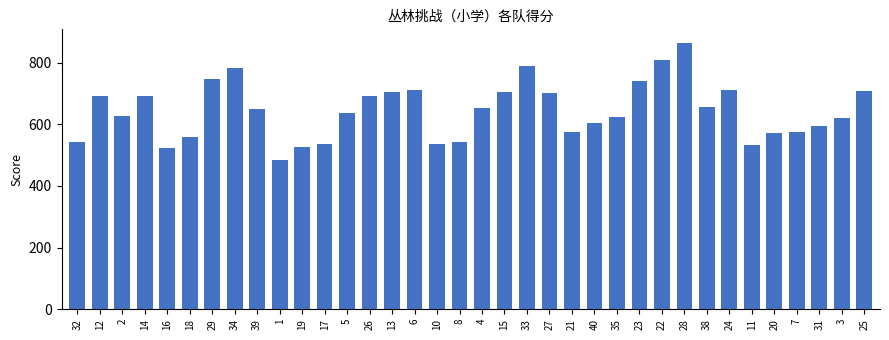

What position from the left is 5?

13